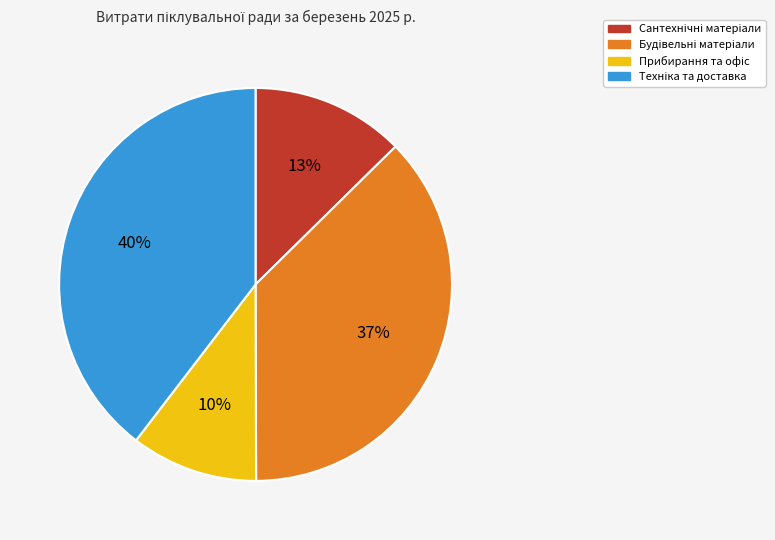

Is there a majority slice in this chart?

No